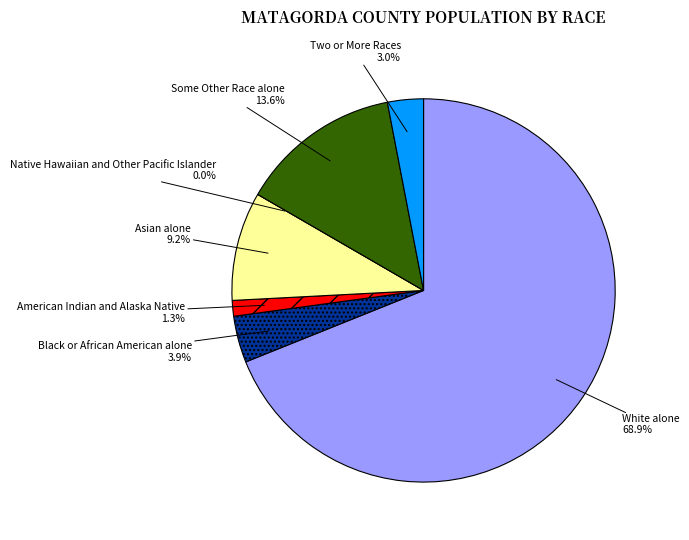

Is the sum of Native Hawaiian and Other Pacific Islander and White alone greater than half?

Yes